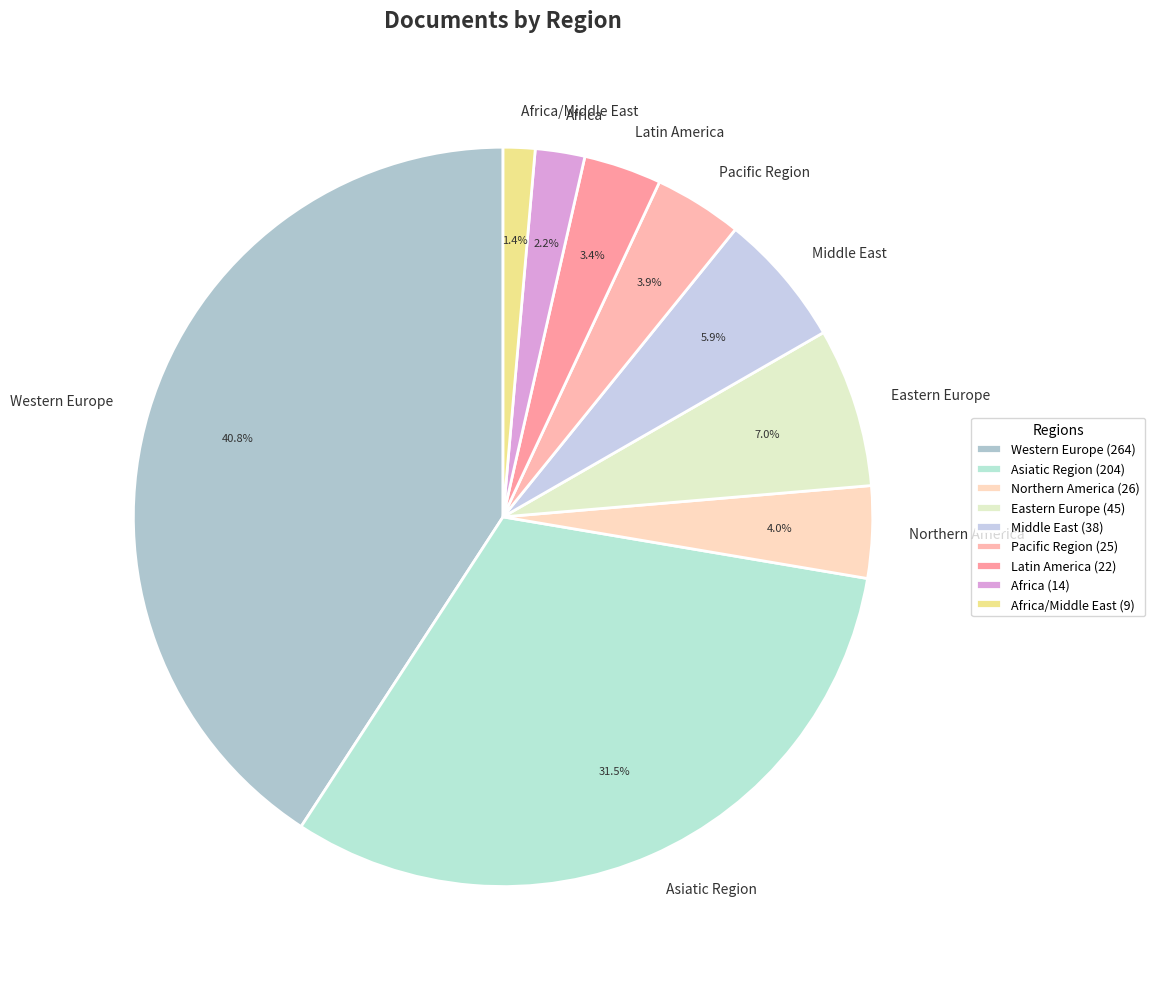

Is there a majority slice in this chart?

No